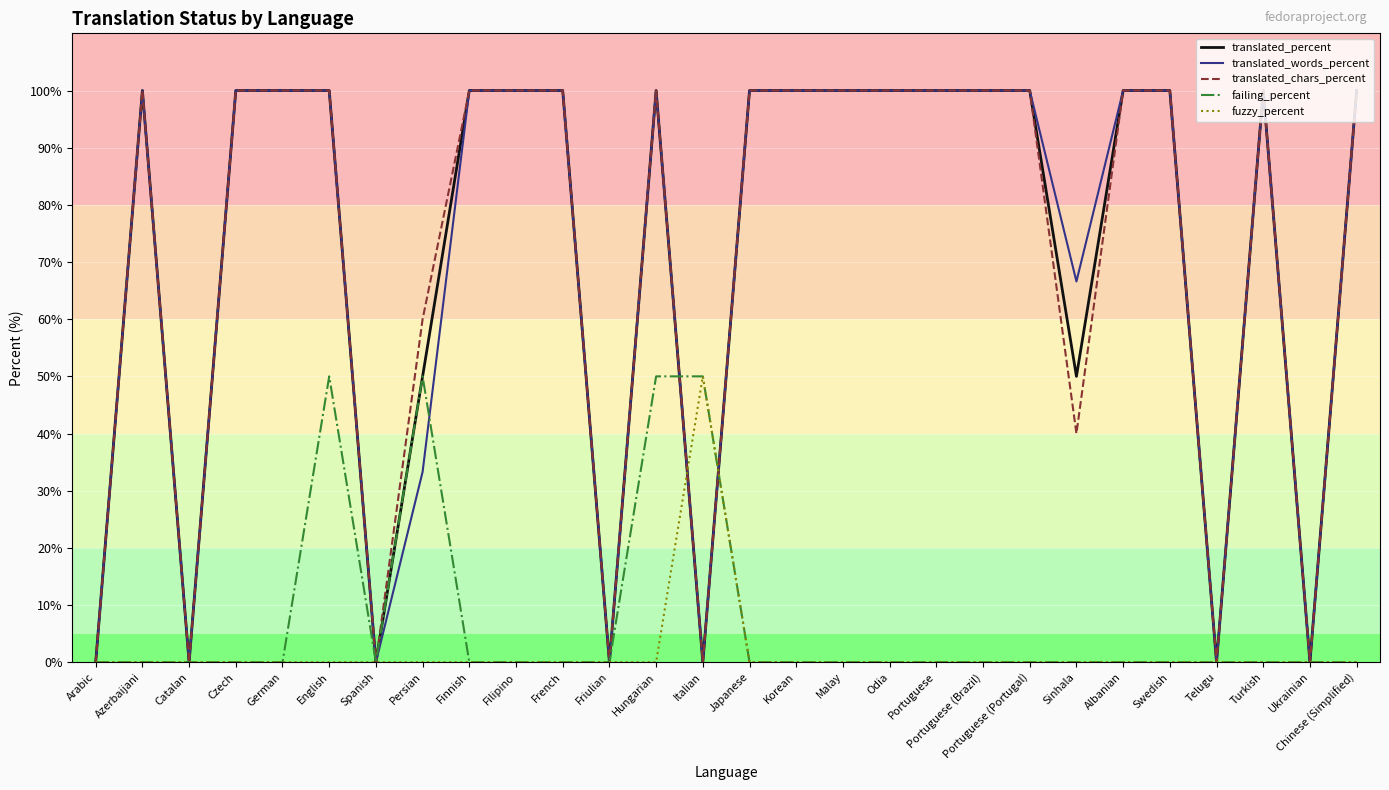

Which series changed the most between Azerbaijani and Hungarian?

failing_percent